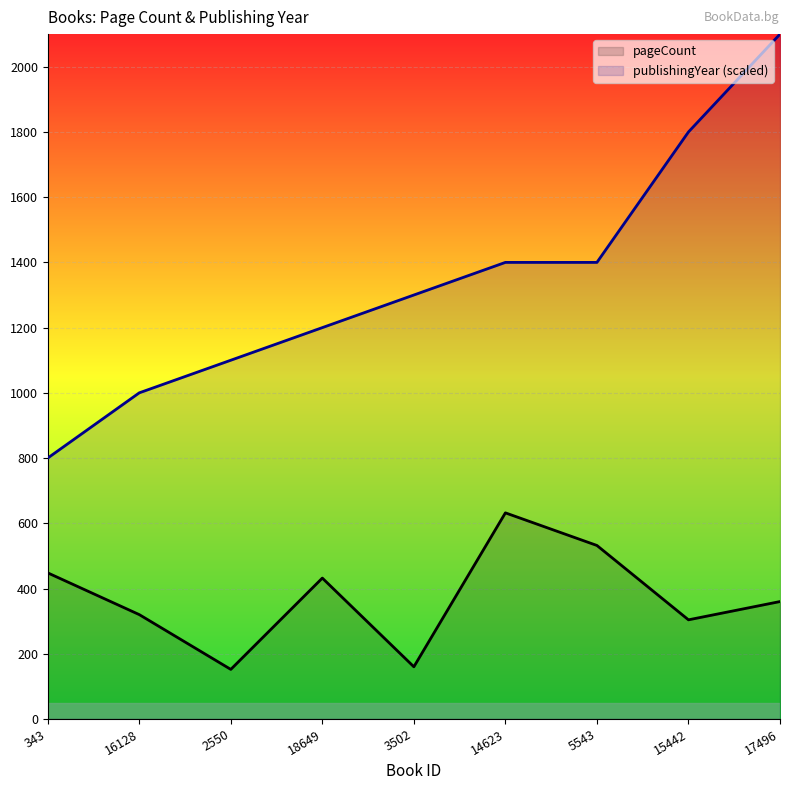

True or false: publishingYear and pageCount cross at least once.

False